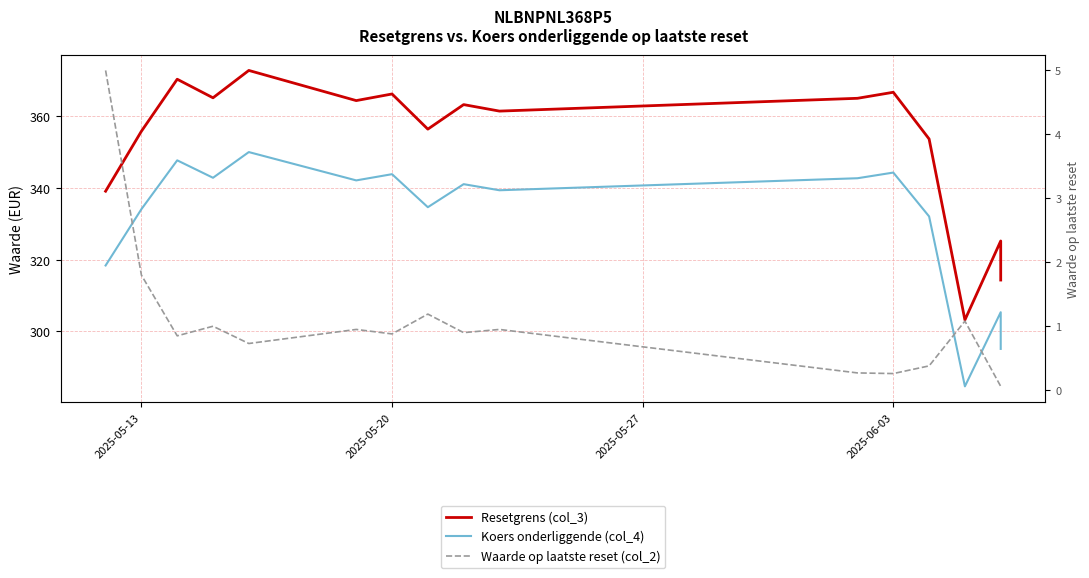

What is the average value of the Koers onderliggende (col_4) series?

331.1